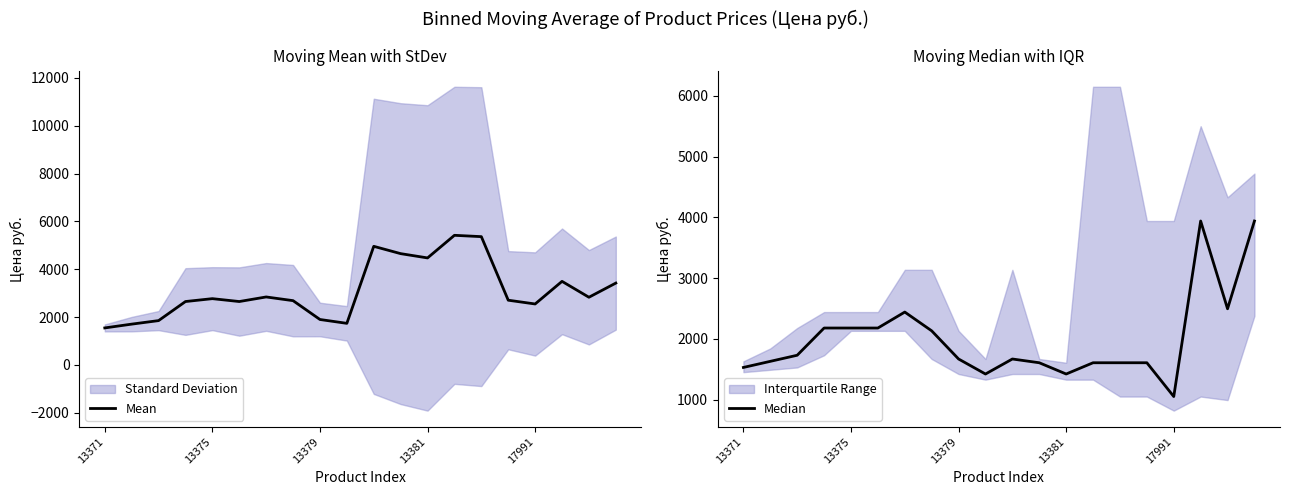

What is the highest value of the Mean series?

5416.7